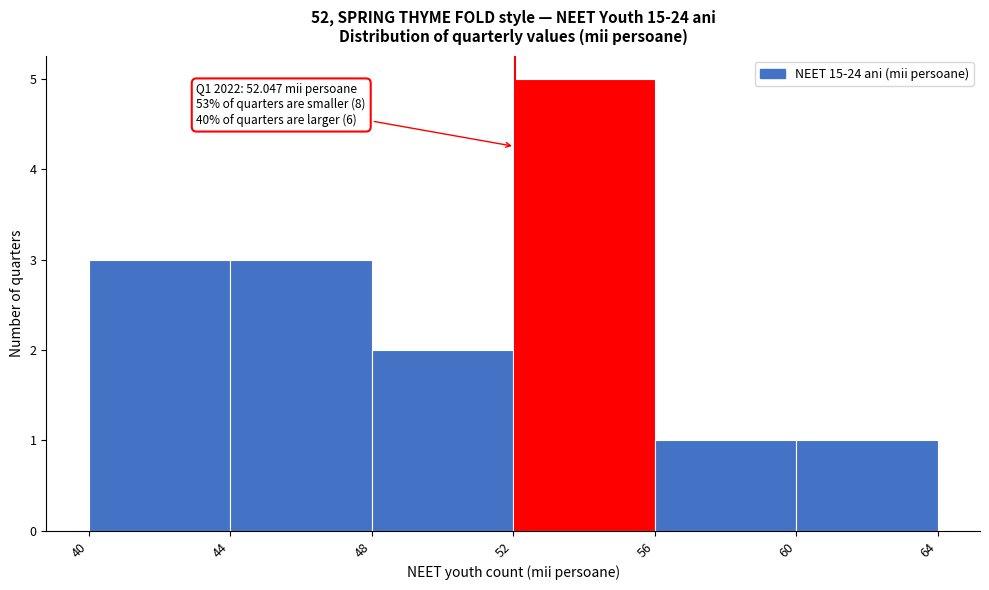

Which range on the x-axis has the tallest bar?

52 to 56